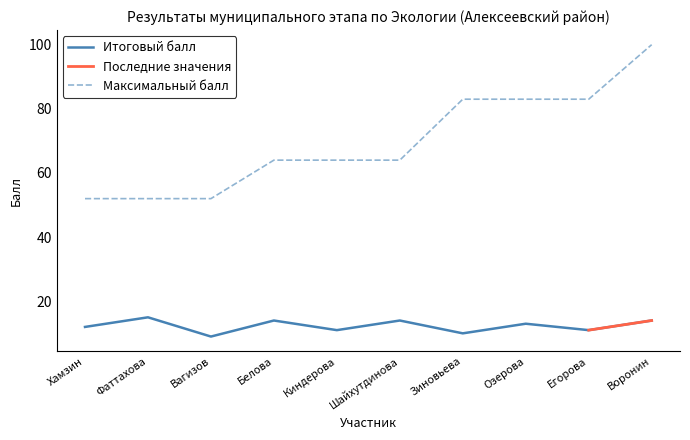

At which label does Максимальный балл first exceed 64?

Зиновьева